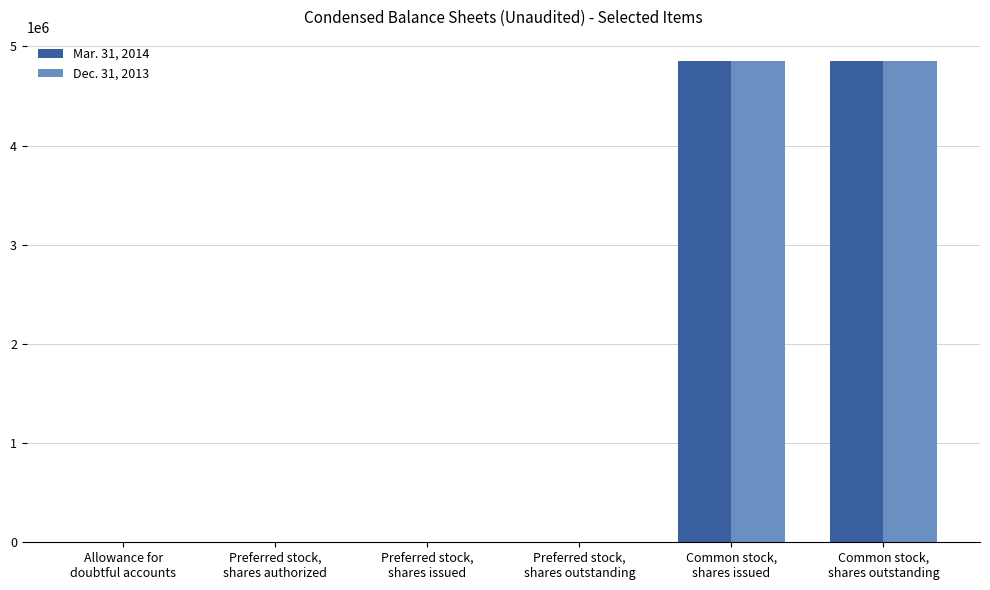

What is the greatest value displayed?

4852762